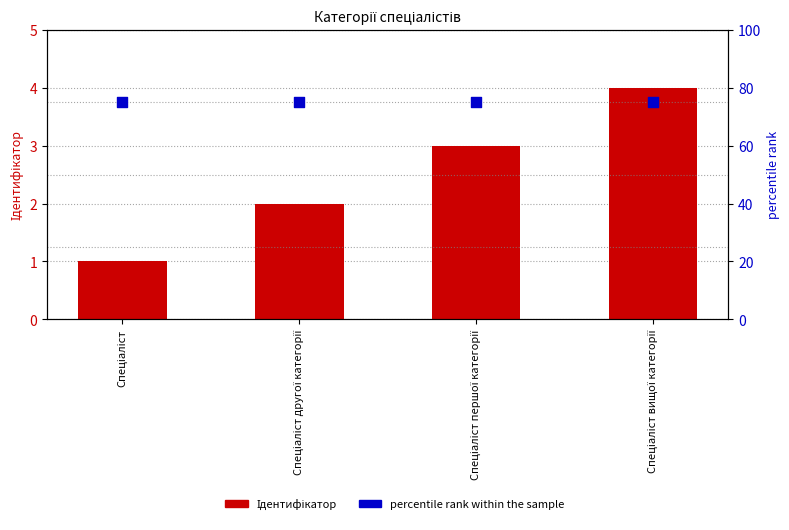

Is the value of percentile rank within the sample at Спеціаліст другої категорії greater than the value of Ідентифікатор at Спеціаліст вищої категорії?

Yes